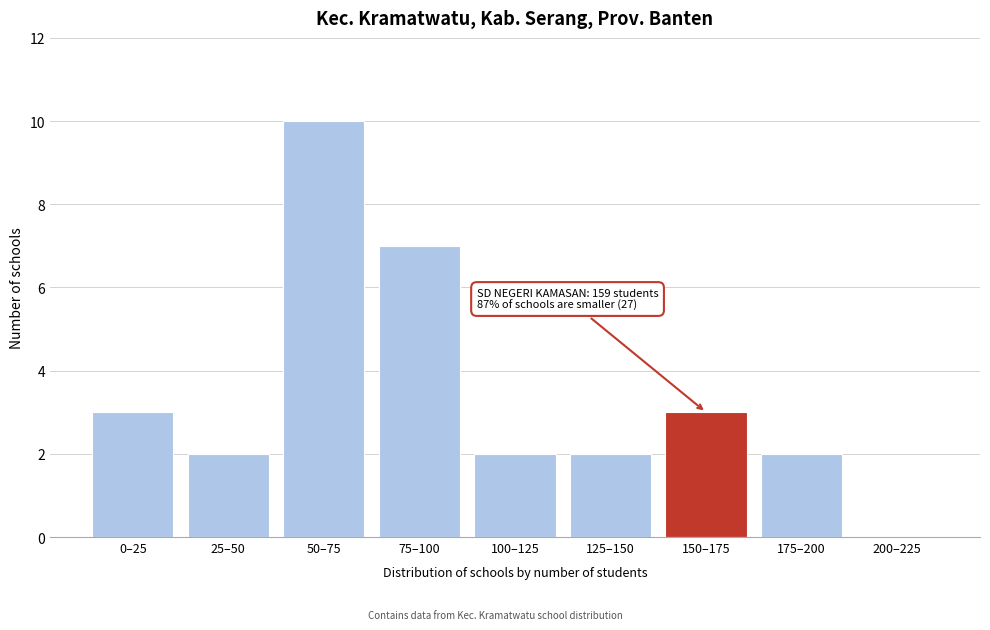

Reading left to right, list all the values displayed in this chart.

0–25=3	25–50=2	50–75=10	75–100=7	100–125=2	125–150=2	150–175=3	175–200=2	200–225=0